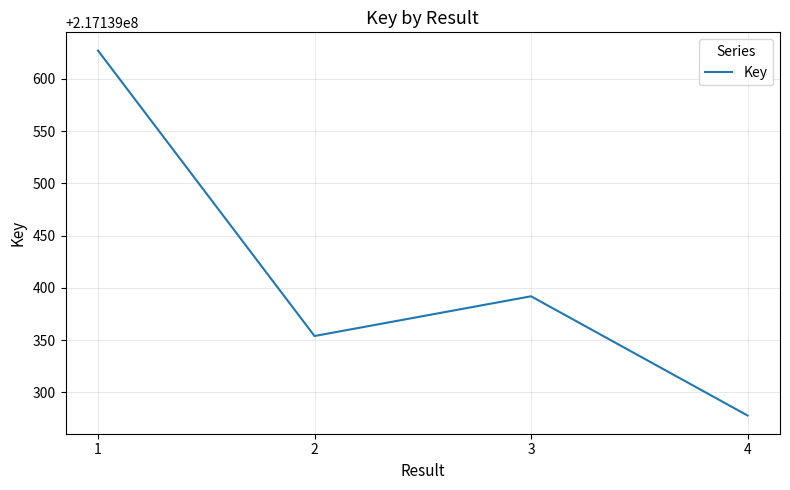

What is the sum of all values?

868557651